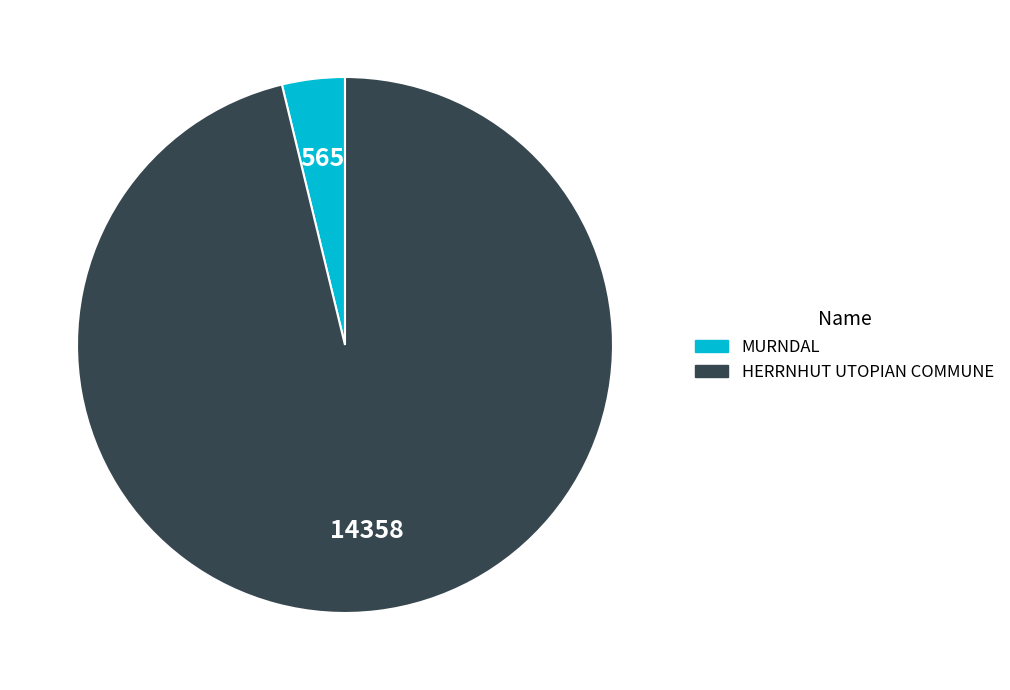

How many slices are in this pie chart?

2